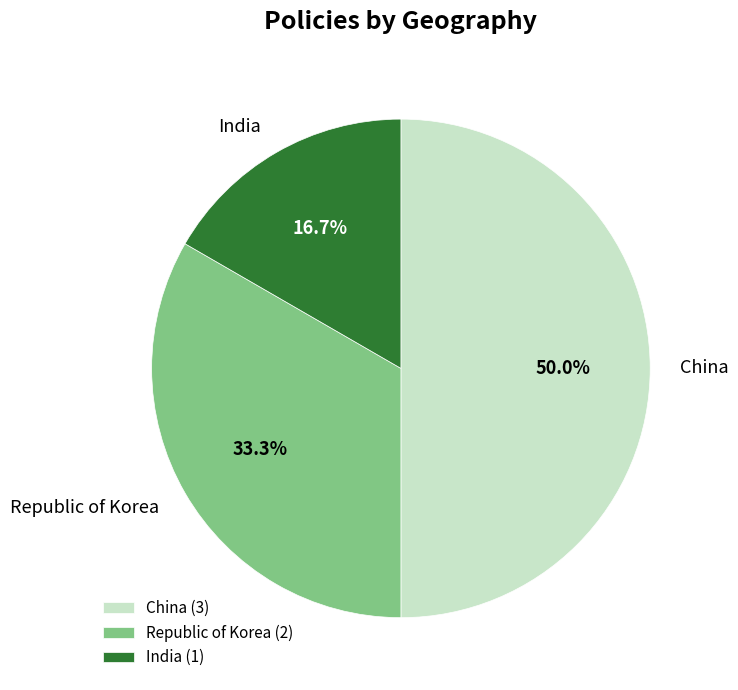

Which has a higher value, China or India?

China